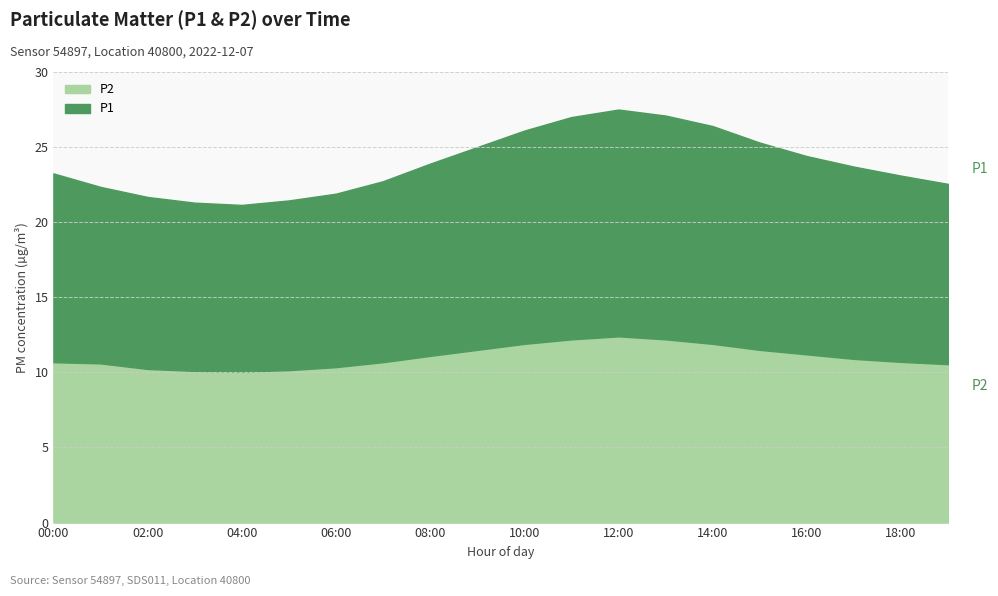

True or false: P1 and P2 cross at least once.

False